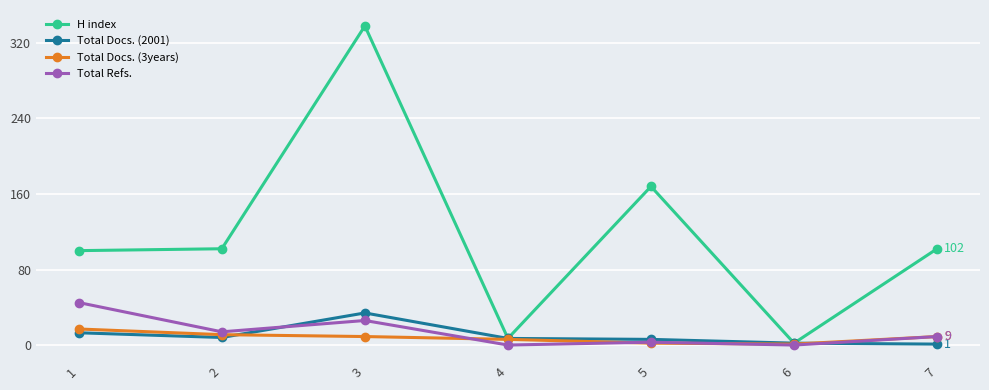

Is the value of Total Docs. (2001) at 1 greater than the value of H index at 6?

Yes